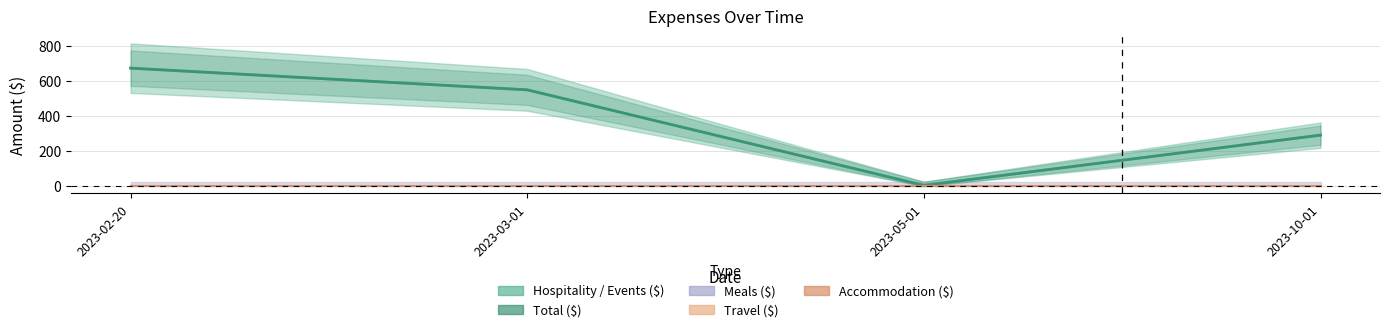

True or false: Total ($) has more than 2 interior local peaks.

False